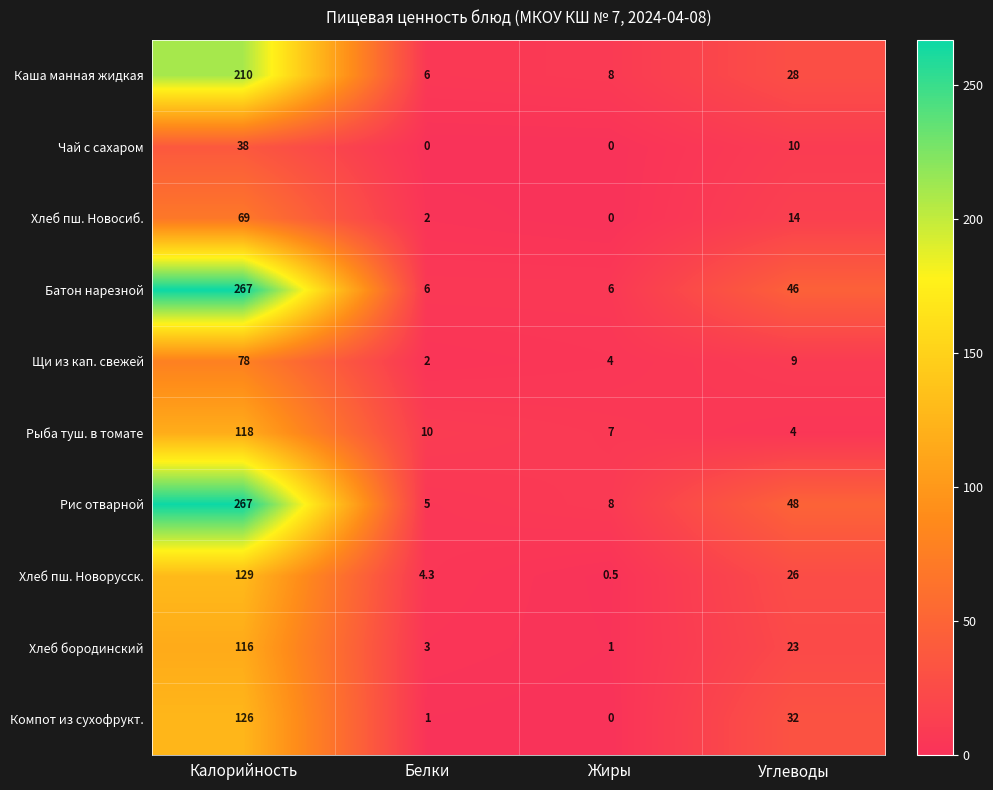

How many data points does each series have?

4